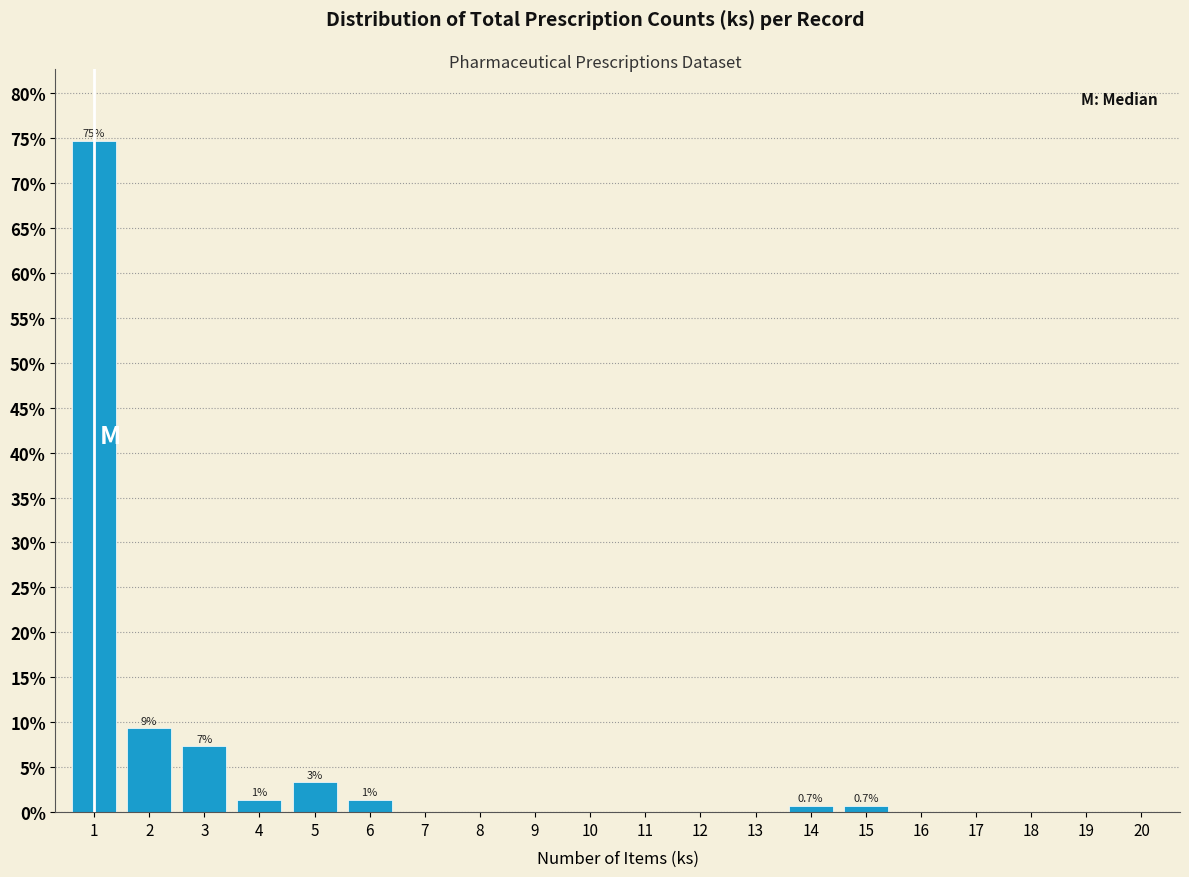

Reading left to right, extract all data points from this chart.

1=74.7	2=9.3	3=7.3	4=1.3	5=3.3	6=1.3	7=0.0	8=0.0	9=0.0	10=0.0	11=0.0	12=0.0	13=0.0	14=0.7	15=0.7	16=0.0	17=0.0	18=0.0	19=0.0	20=0.0